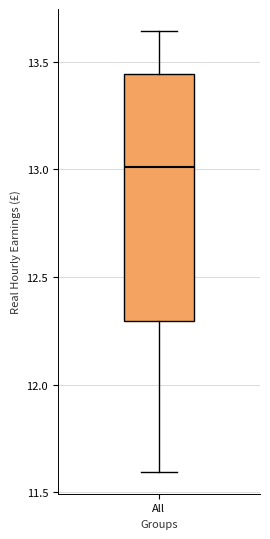

Transcribe this box plot: give where the median line is, the range the box spans, and where the two whiskers end, as read against the y-axis. The values are not printed on the chart, so give them approximately, as read against the axis.

median 13.00, box 12.30 to 13.45, whiskers 11.60 to 13.65